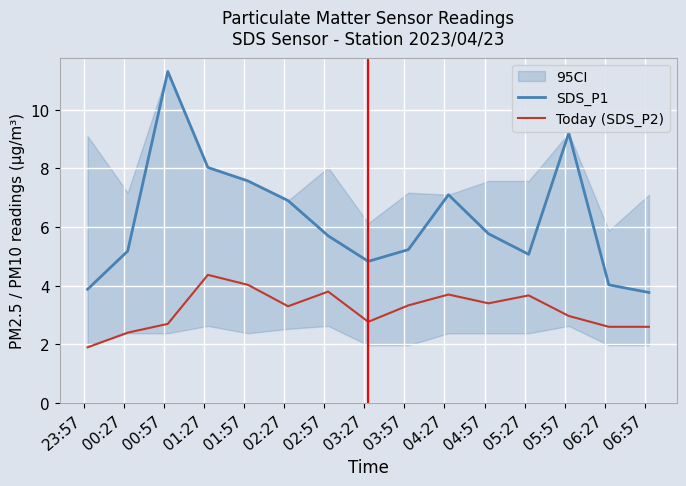

What is the minimum value for SDS_P1?

3.8